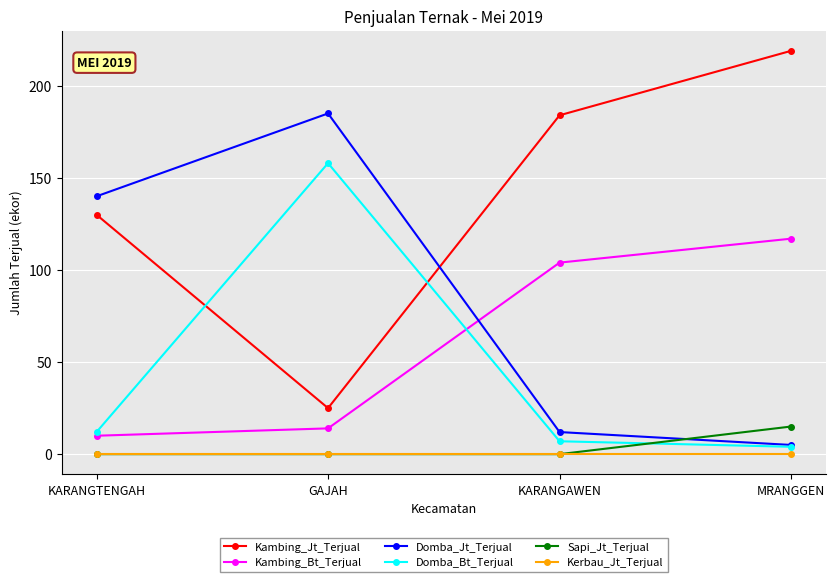

The value of Kambing_Bt_Terjual at KARANGAWEN is 104. True or false?

True